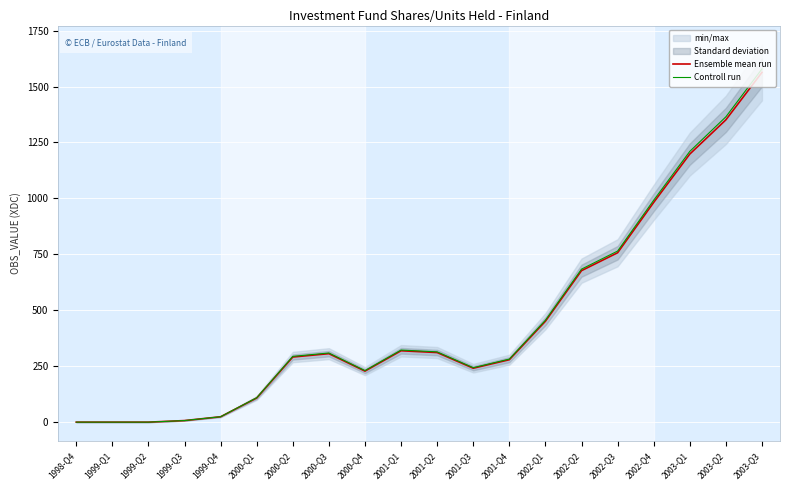

What is the maximum value shown in the chart?

1578.6